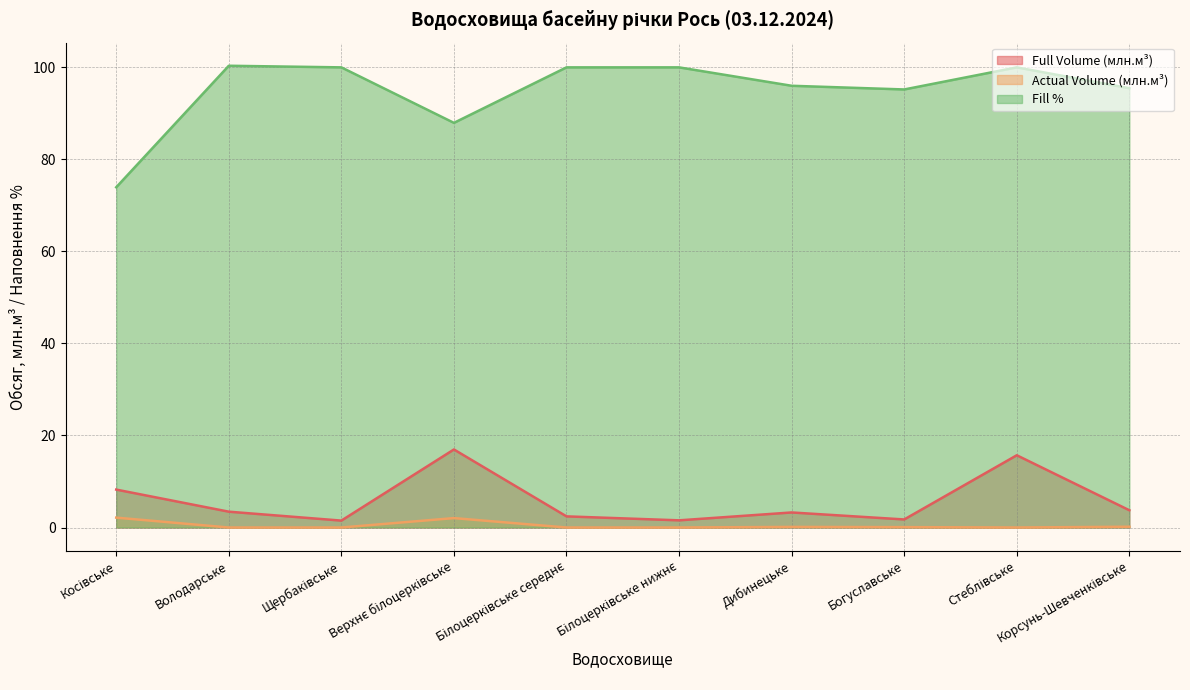

Is it true that Actual Volume (млн.м³) equals -1.4 at Білоцерківське нижнє?

False